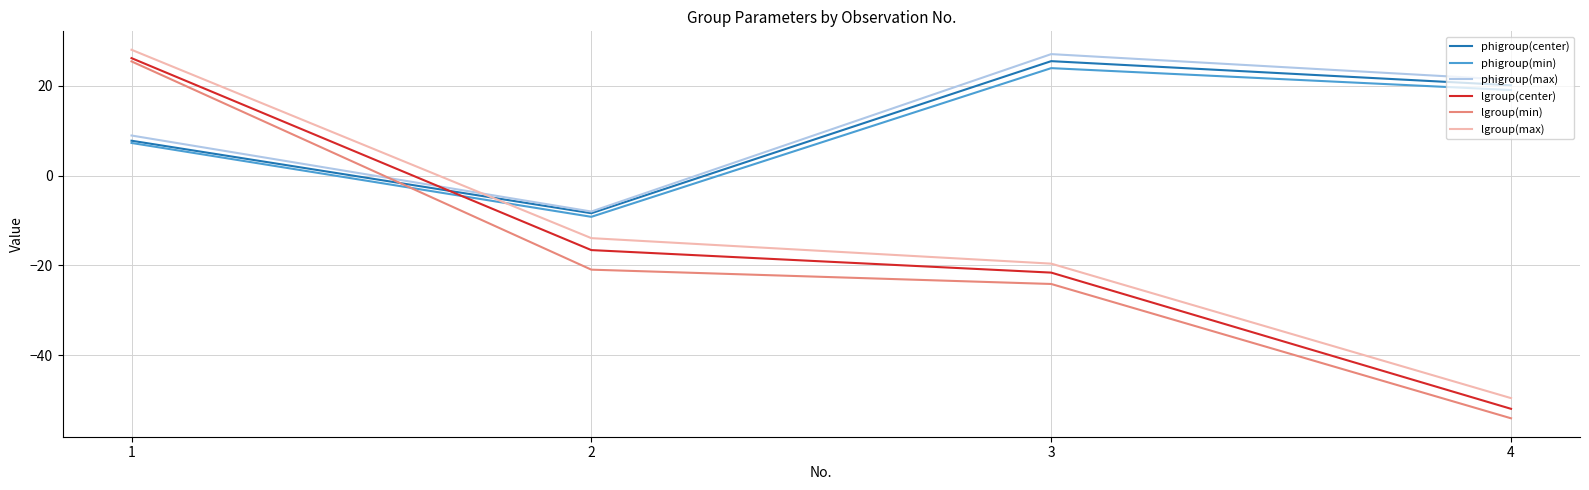

What is the difference between the lgroup(center) values at 1 and 2?

42.8